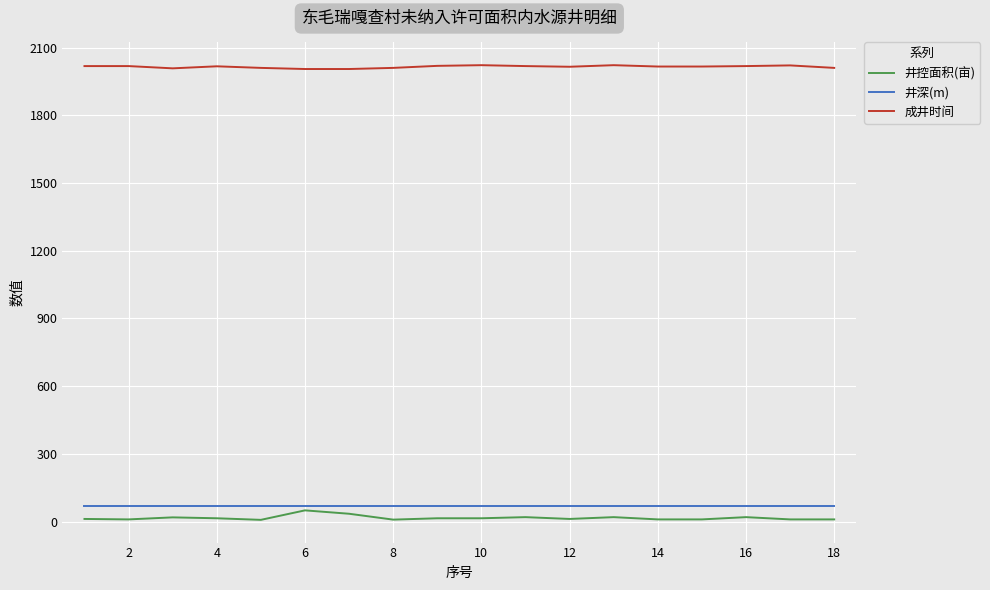

What is the minimum value for 井深(m)?

70